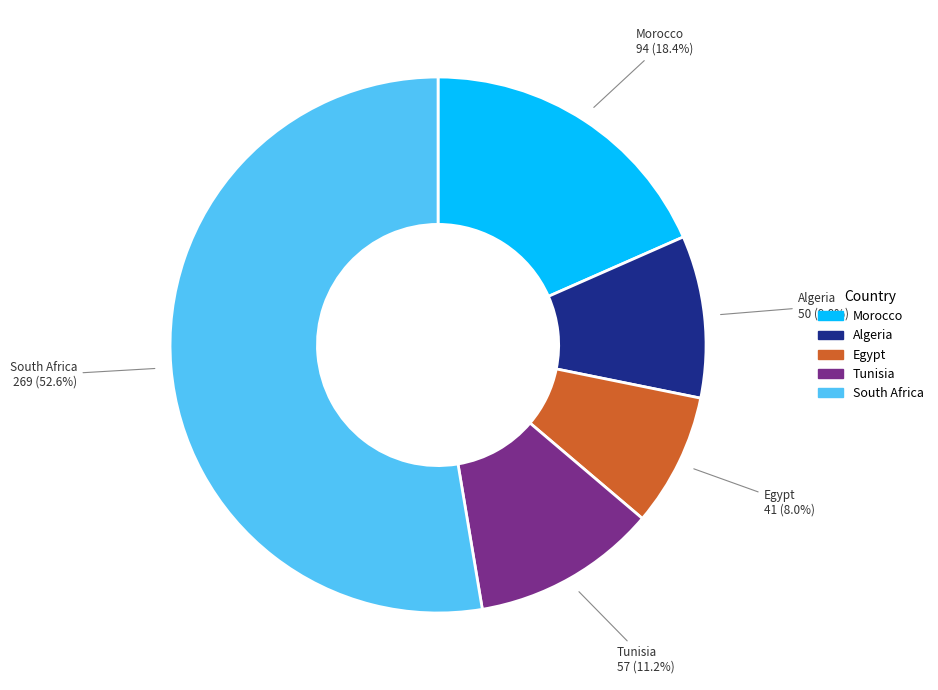

Is the sum of South Africa and Morocco greater than half?

Yes